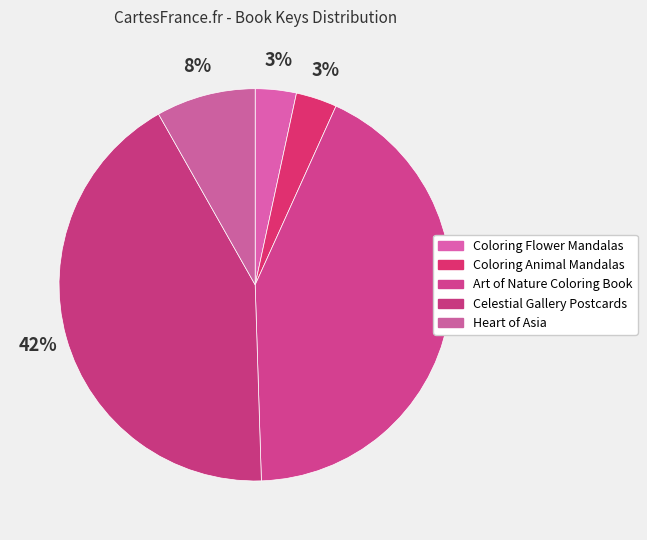

To the nearest percent, what portion does Art of Nature Coloring Book represent?

43%